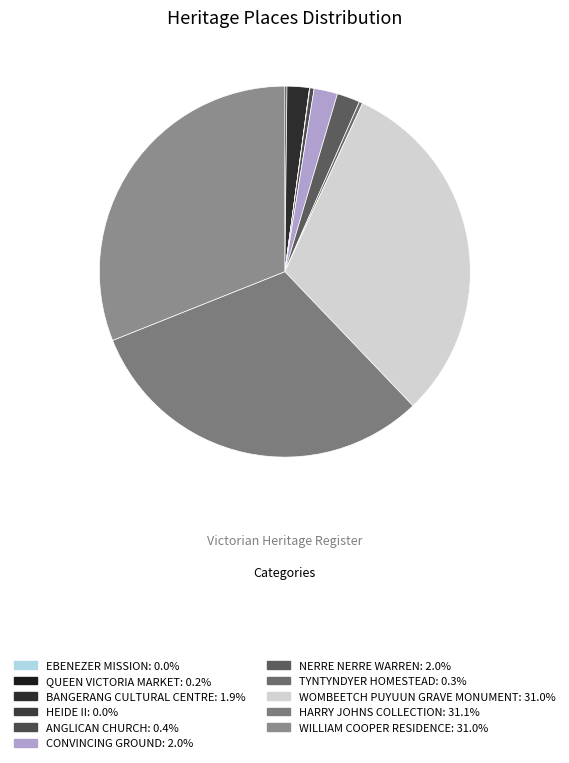

Does HEIDE II represent more than half of the total?

No